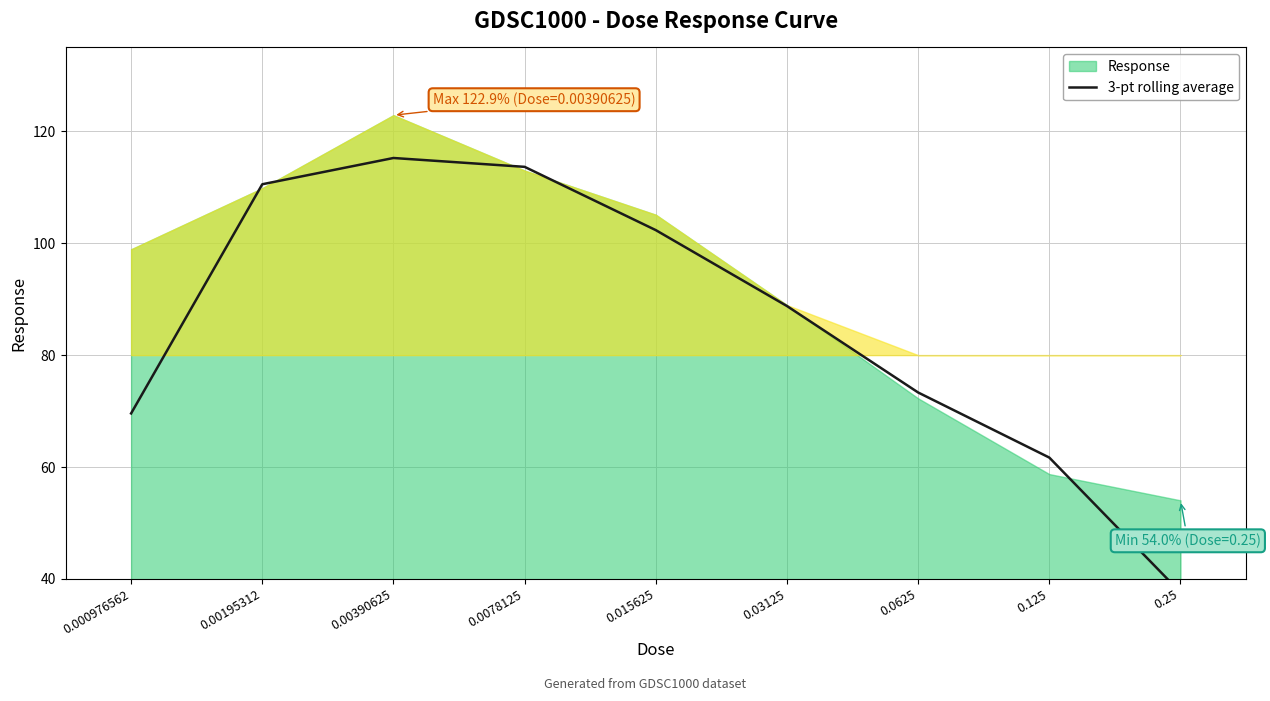

Where is the first local maximum?

0.00390625